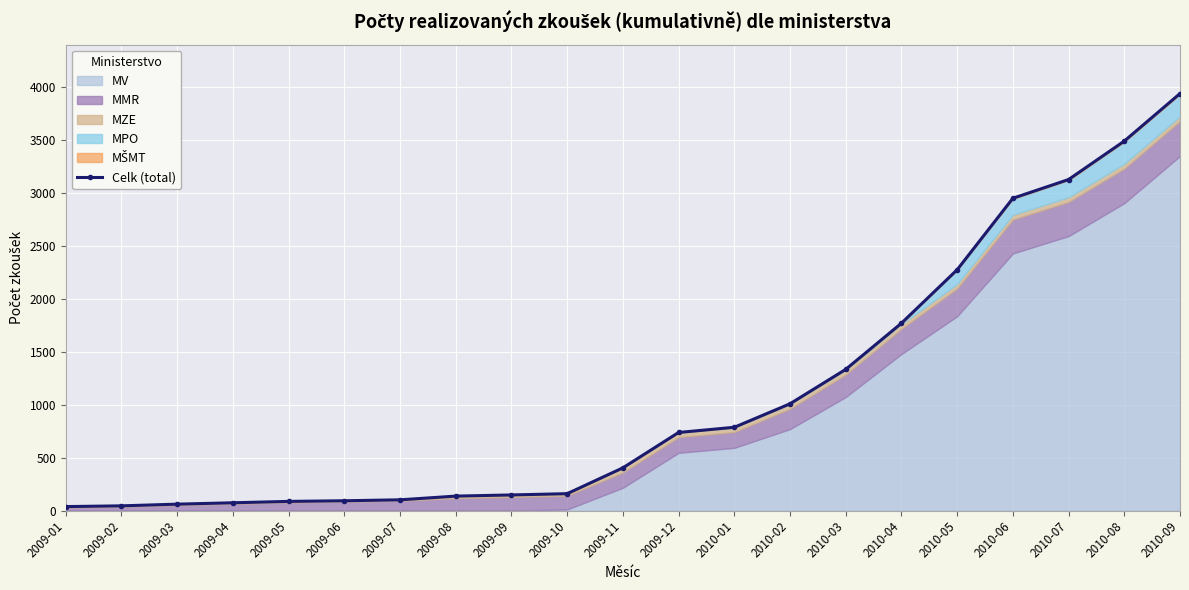

True or false: the data shows 34 at 2009-05.

False